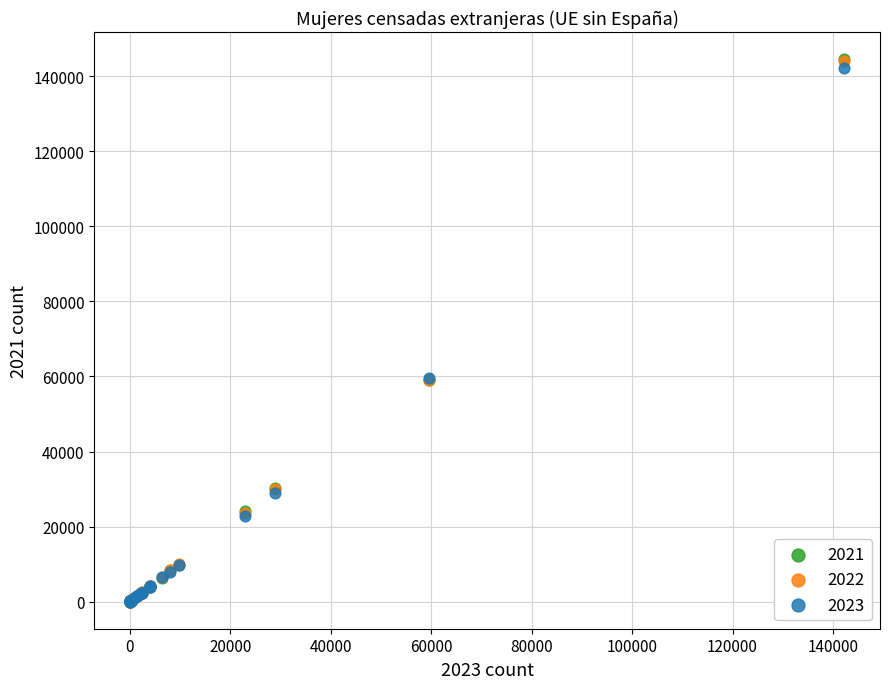

What are all the series names shown in the legend?

2021, 2022, 2023